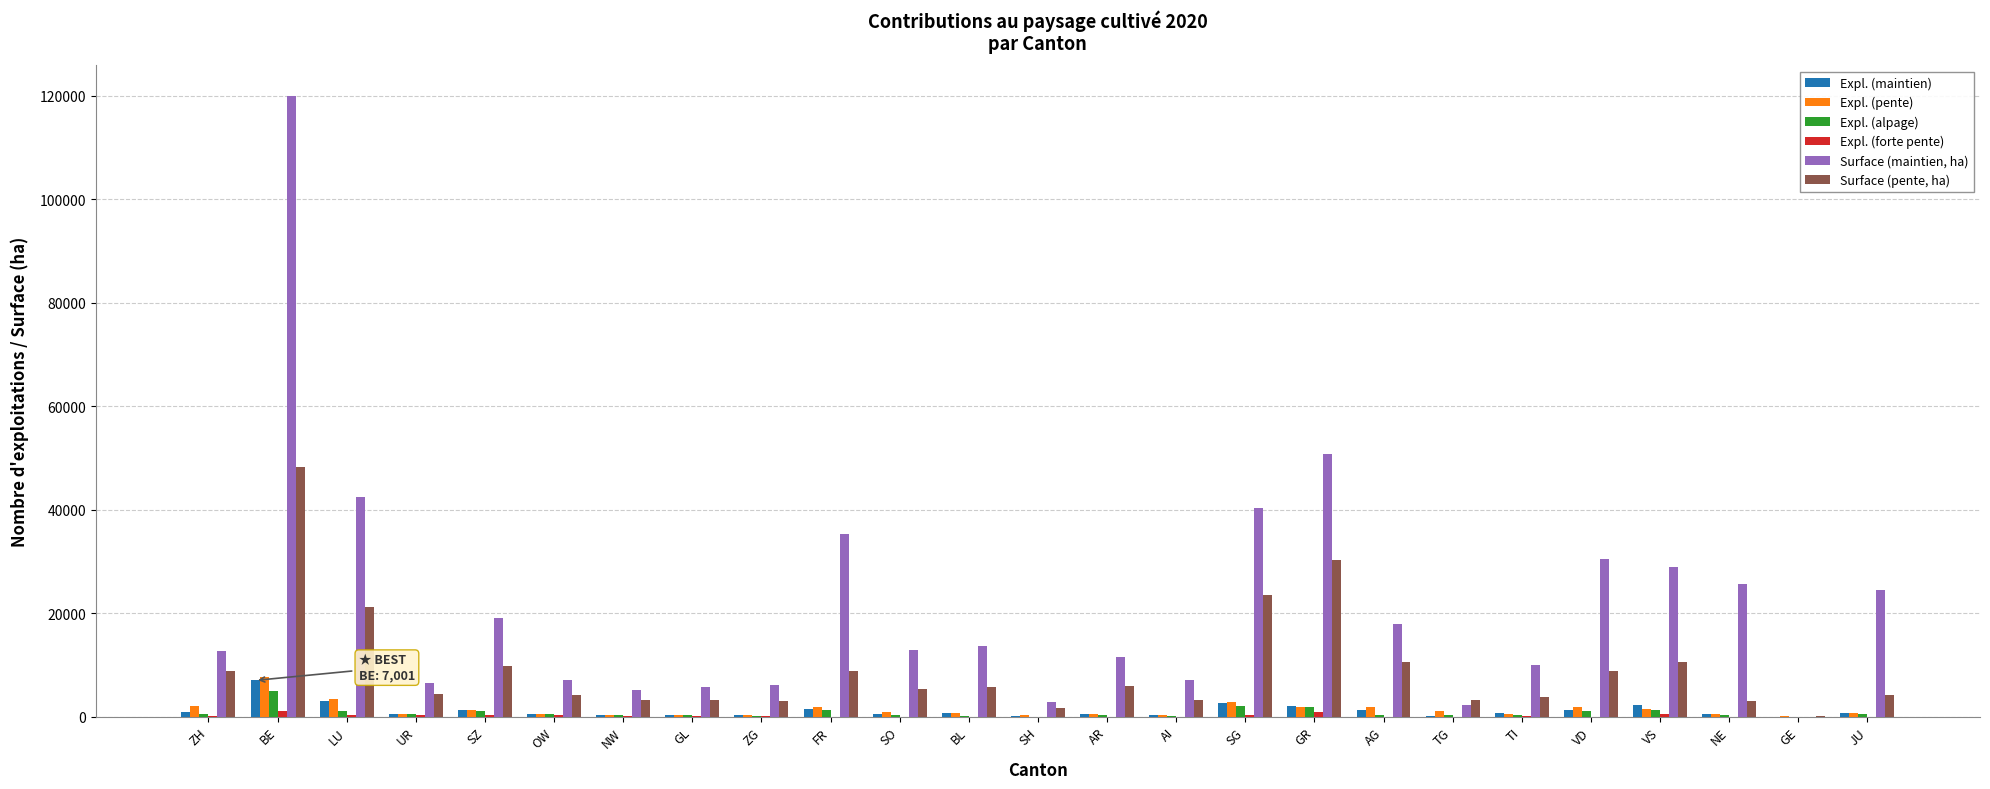

At which category is the sum across all series the highest?

BE